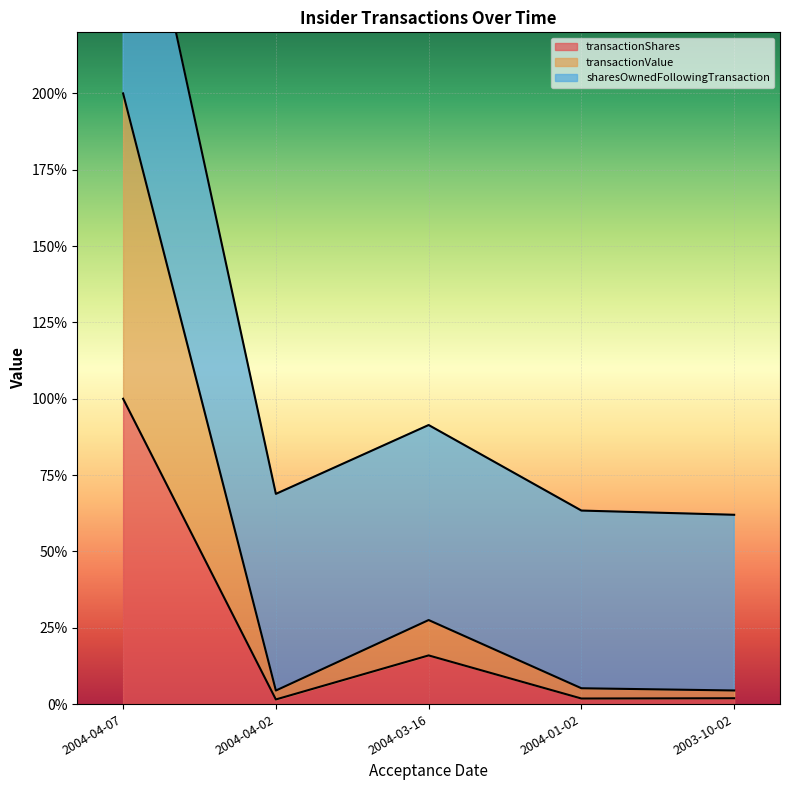

At which label does transactionShares reach its minimum?

2004-04-02